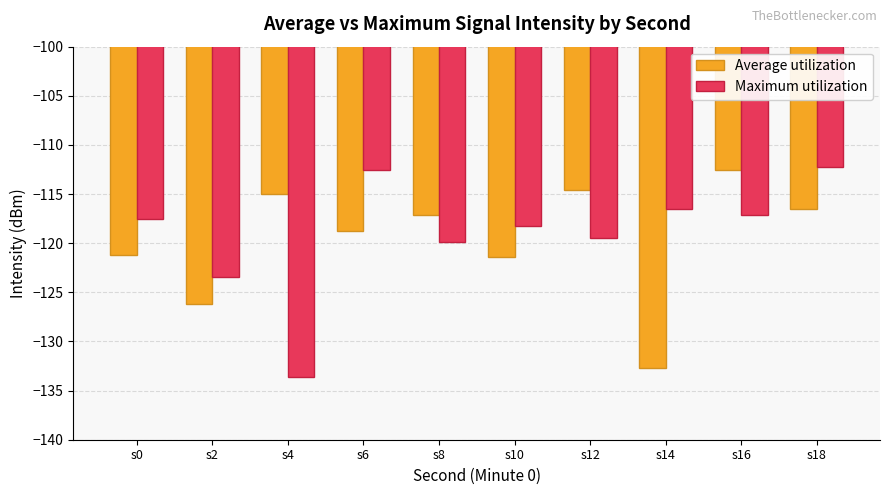

What are all the series names shown in the legend?

Average utilization, Maximum utilization